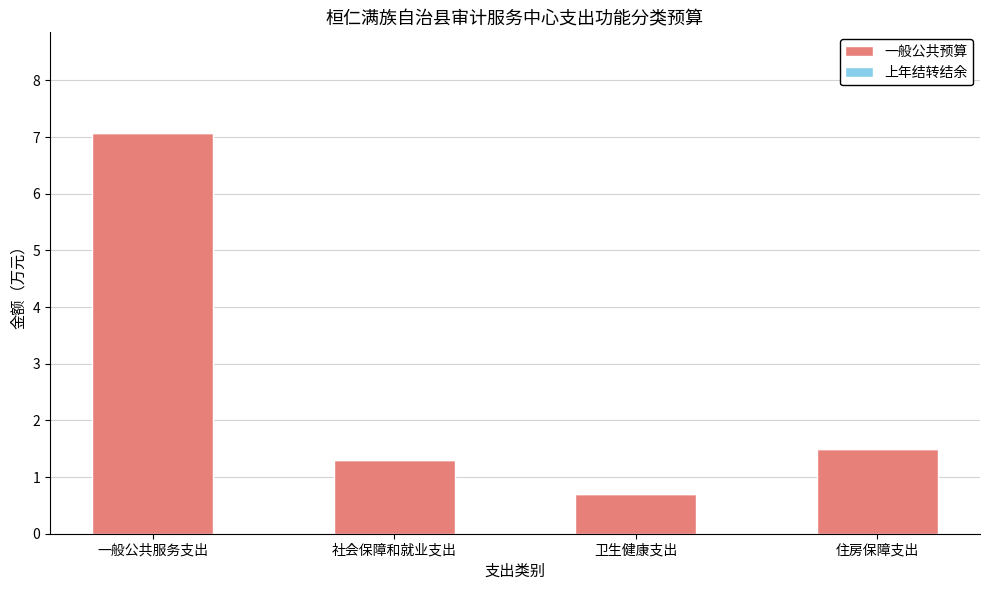

Where does the data first go above 1?

一般公共服务支出